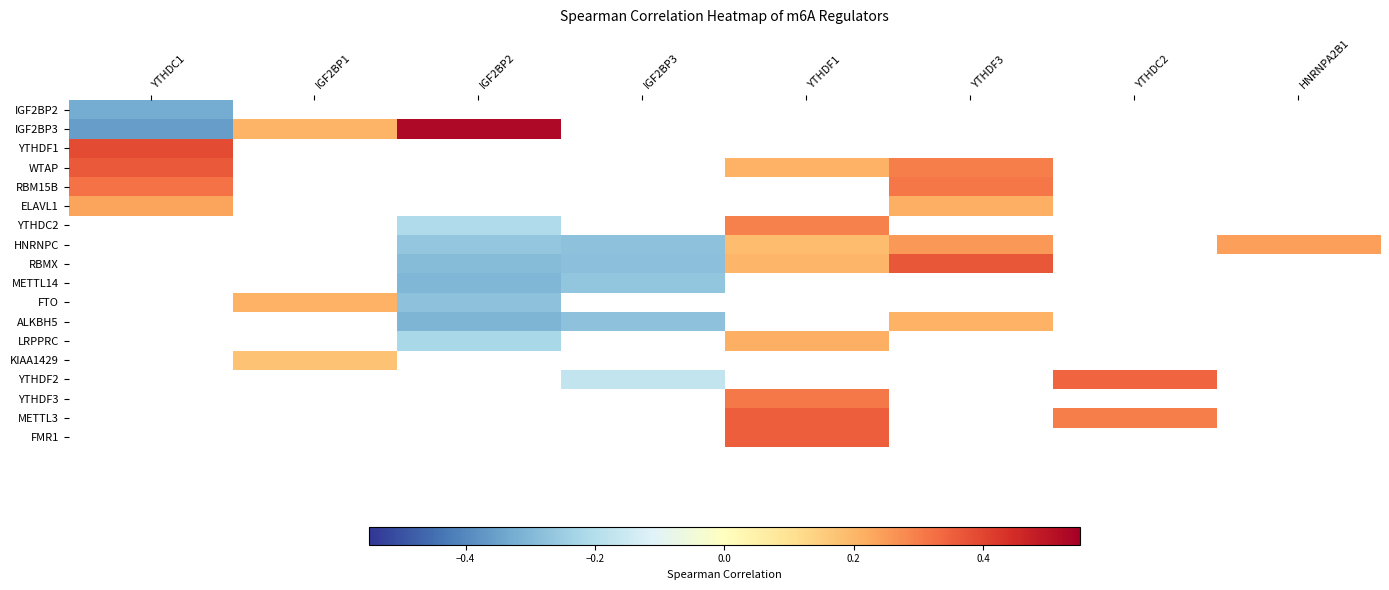

How many distinct data groups are displayed?

18